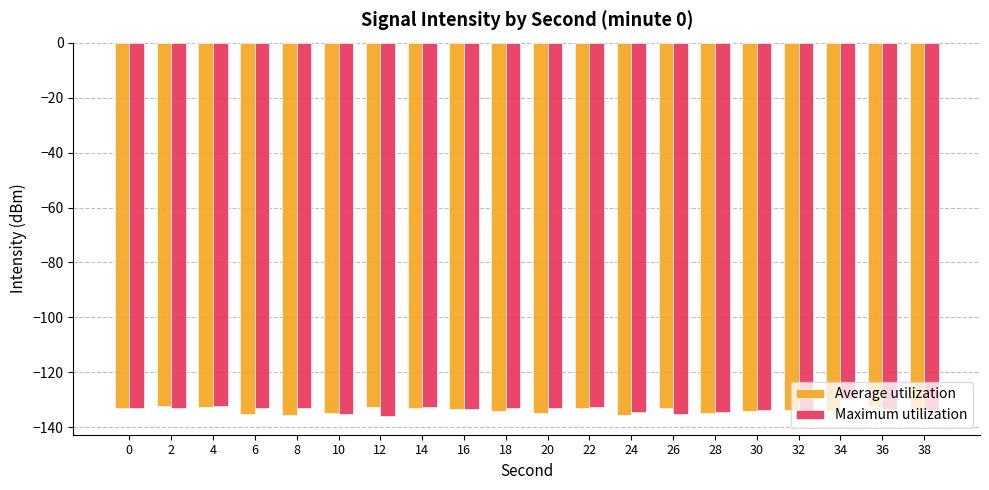

What value does the Average utilization series have at 36?

-132.2